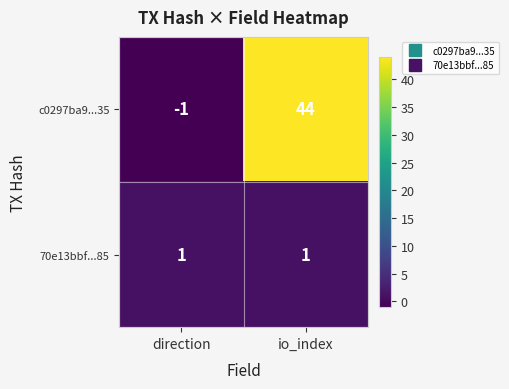

Which series has the largest range (max minus min)?

c0297ba9...35